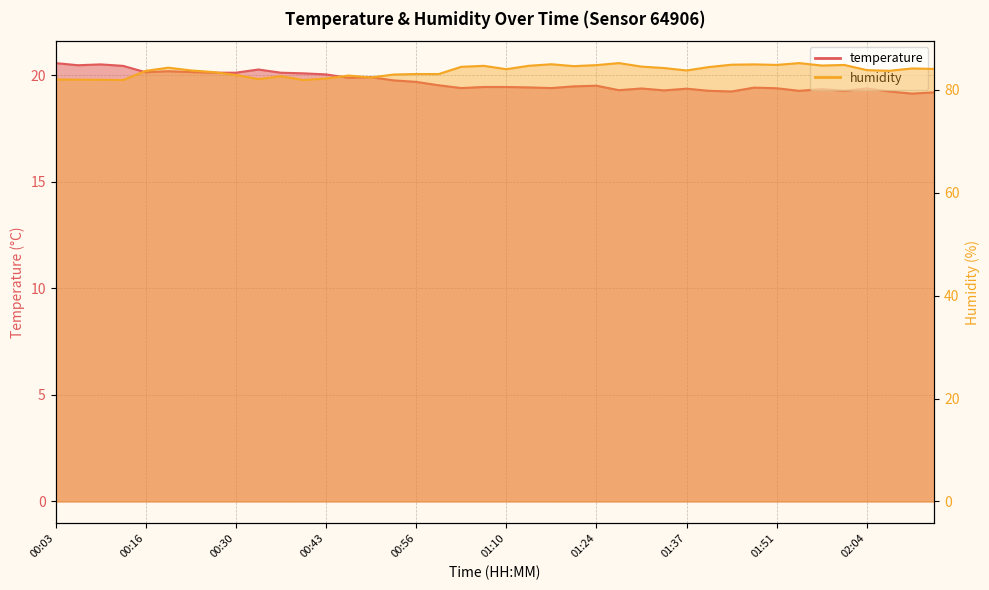

How many data points does each series have?

40